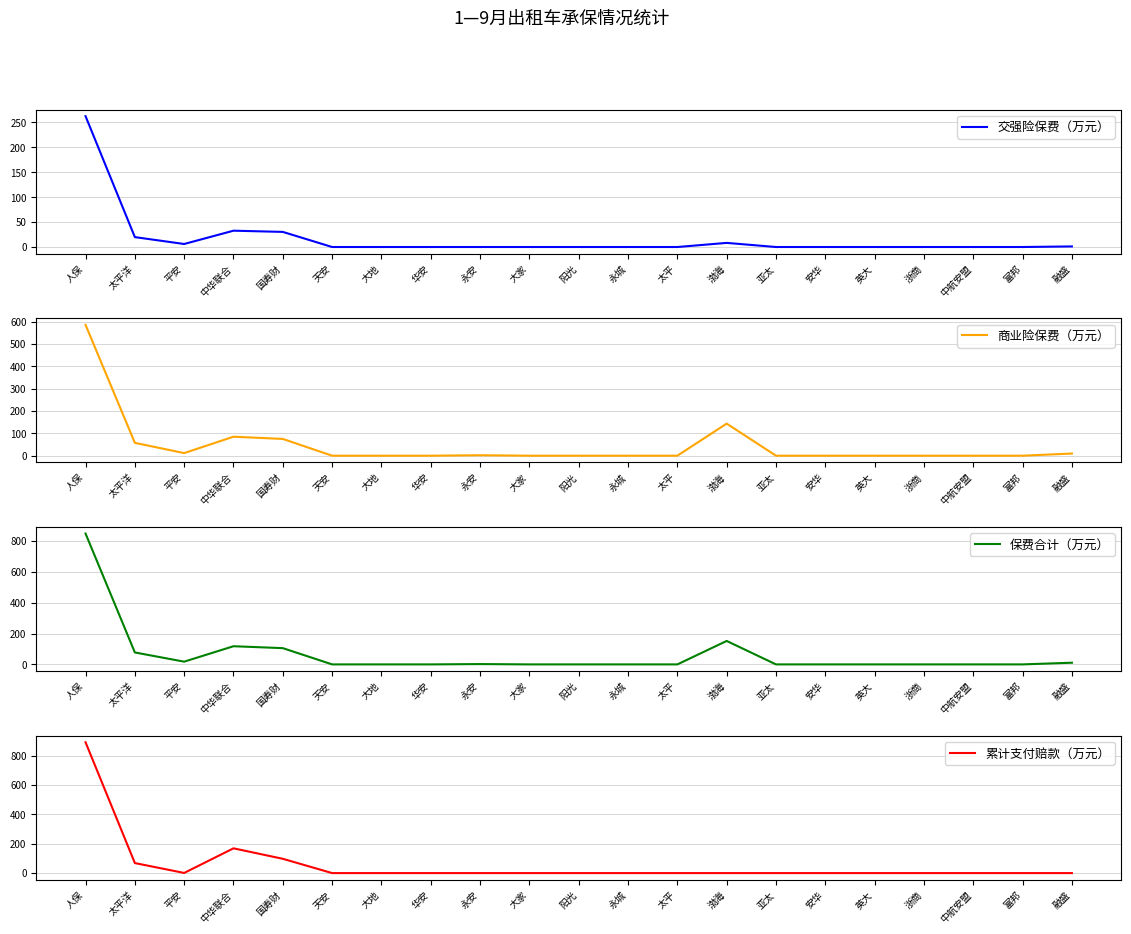

What is the label of the 1st point from the left?

人保